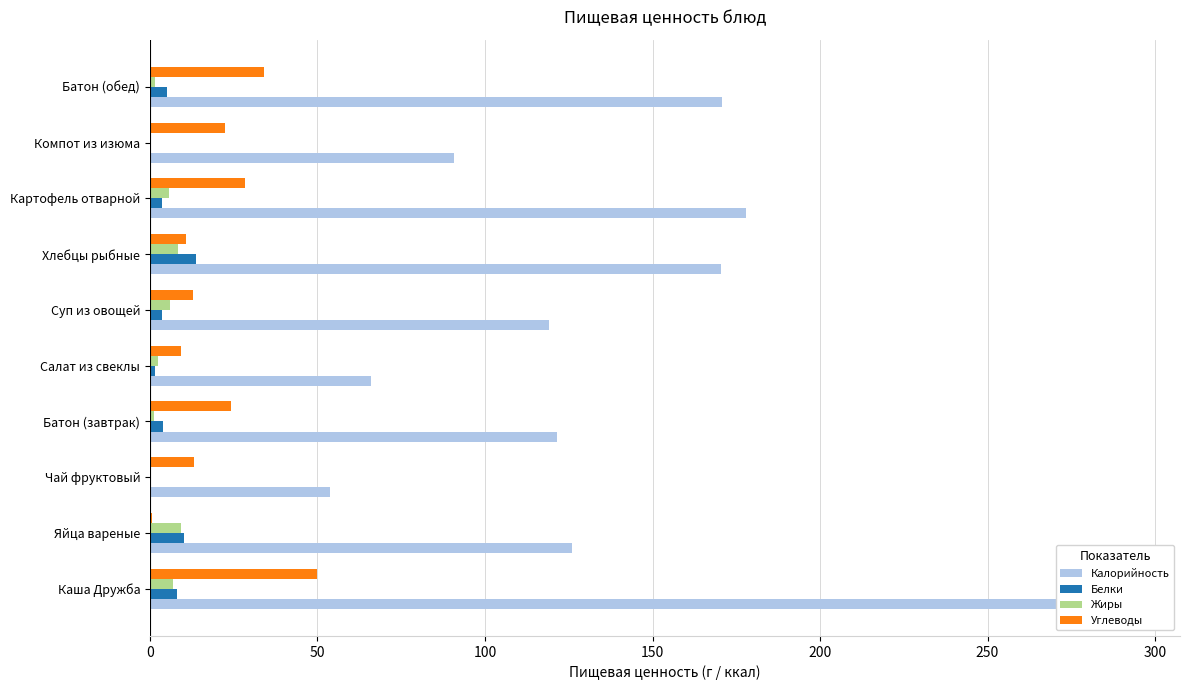

True or false: Калорийность has a value of 108.7 at Салат из свеклы.

False